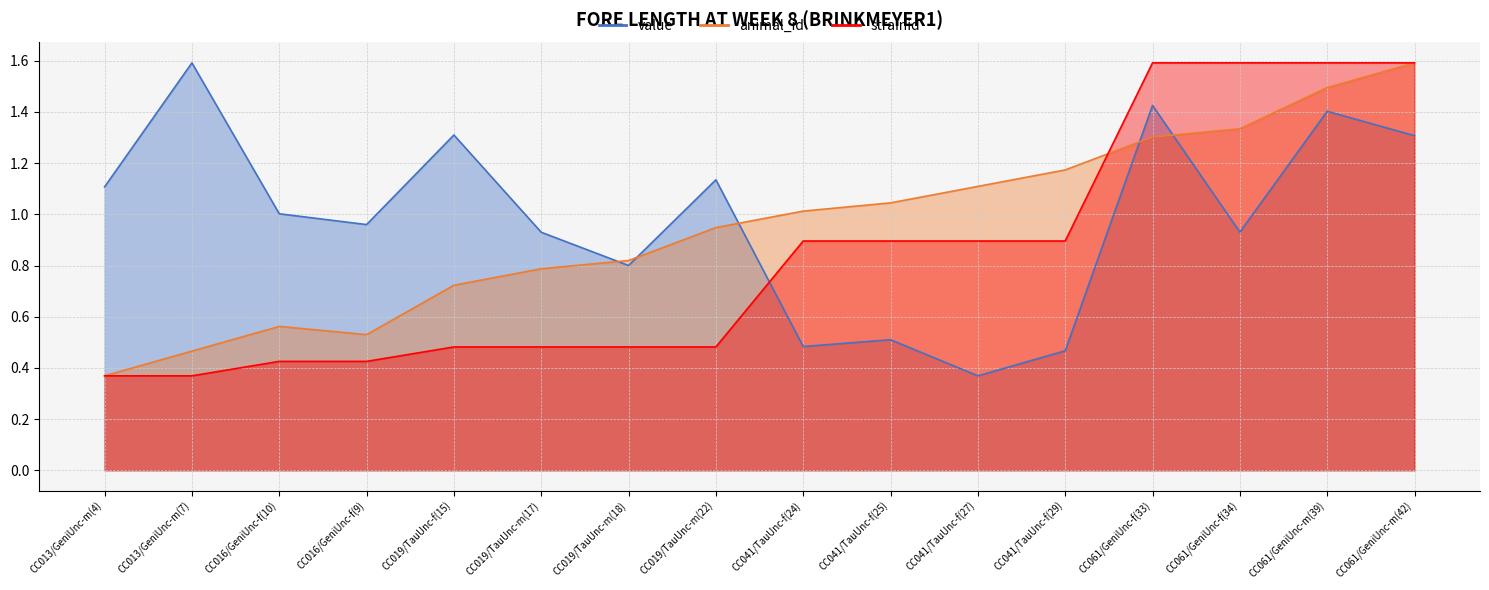

What is the label of the 9th point from the right?

CC019/TauUnc-m(22)